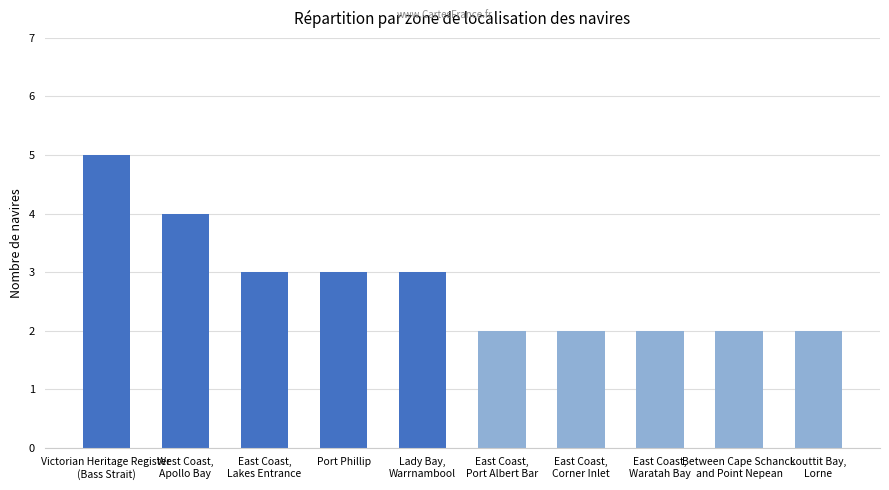

Reading left to right, extract all data points from this chart.

5	4	3	3	3	2	2	2	2	2